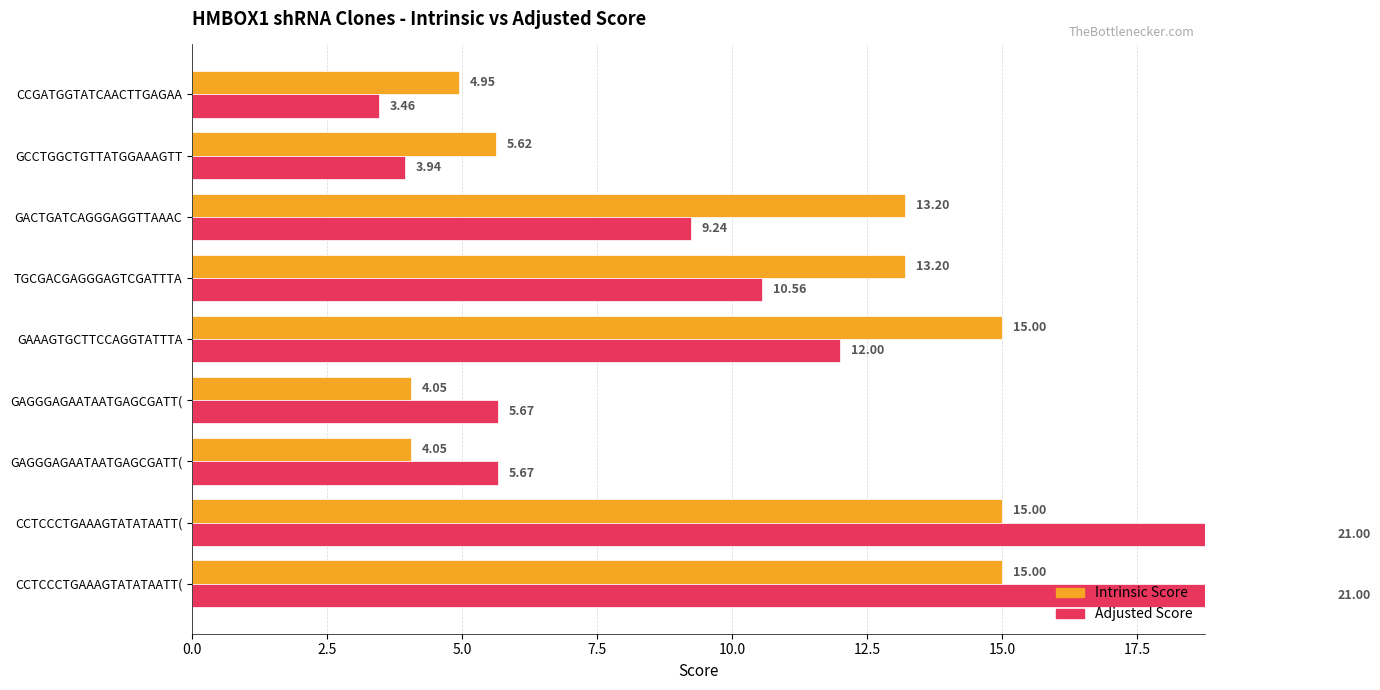

What is the average value of the Adjusted Score series?

10.3